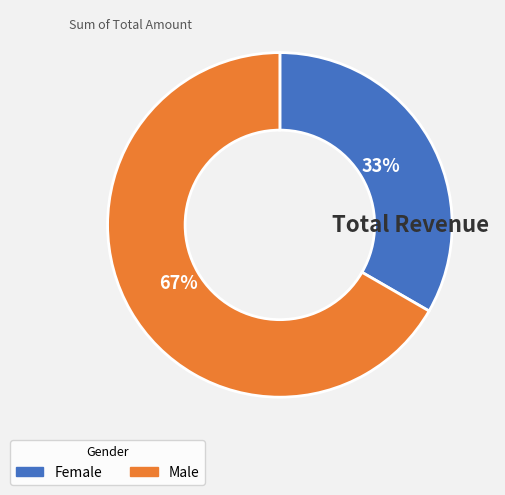

Is there any slice that represents more than half of the pie?

Yes